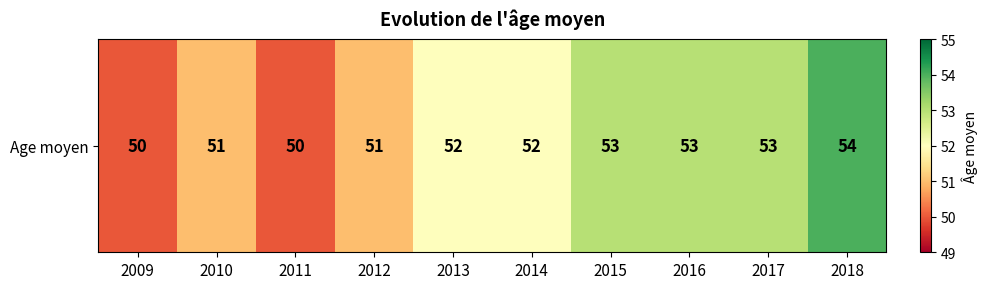

True or false: the data shows 52 at 2013.

True